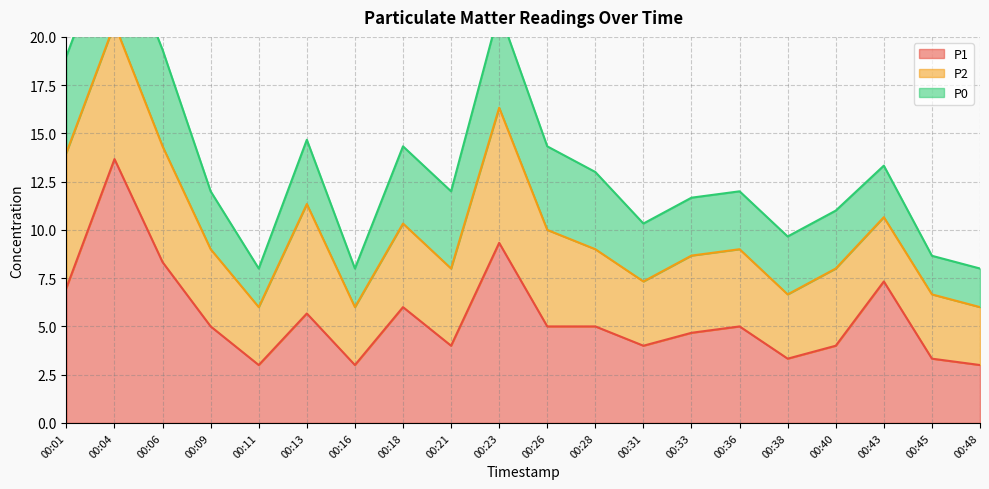

At which category does the chart reach its minimum across all series?

00:11